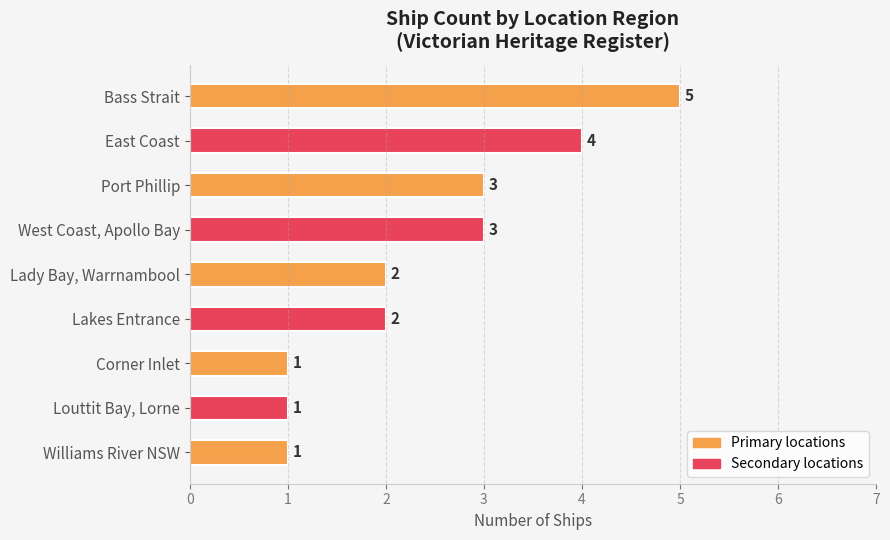

What is the ratio of the value at Williams River NSW to the value at Port Phillip?

0.3